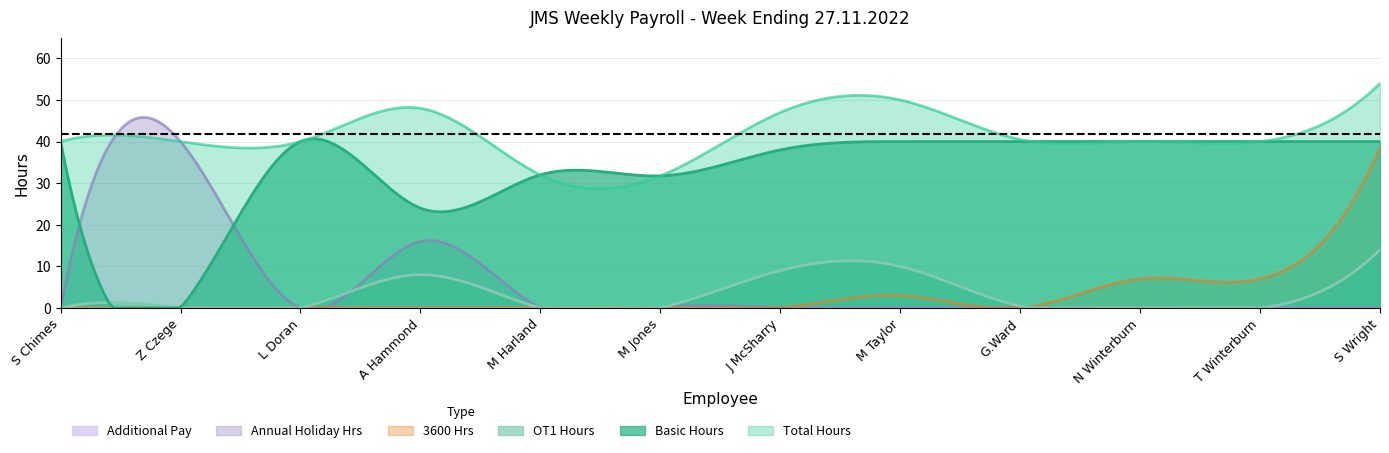

Does the chart display data point markers on the line(s)?

No